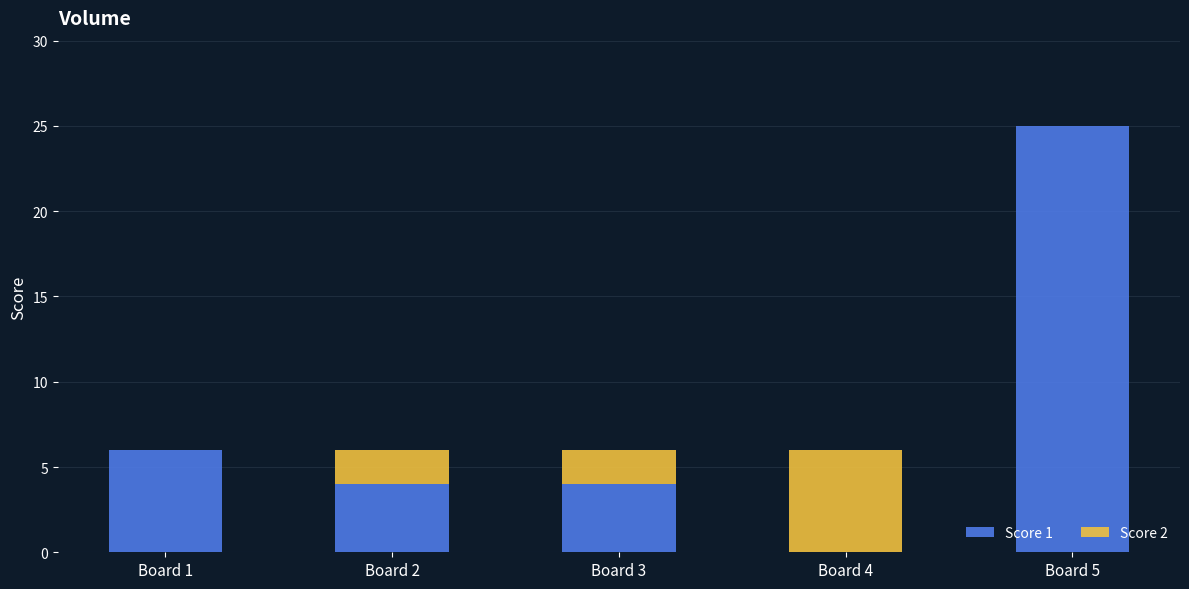

What is the sum of all Score 1 values?

39